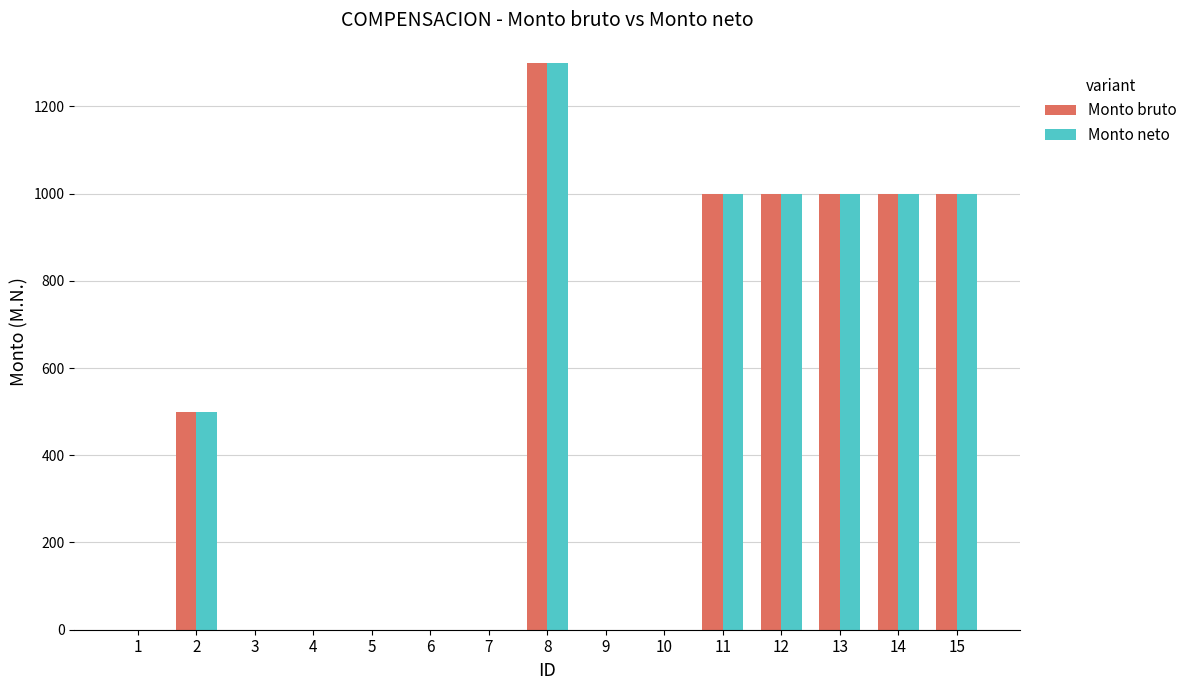

What is the difference between the Monto neto values at 2 and 8?

800